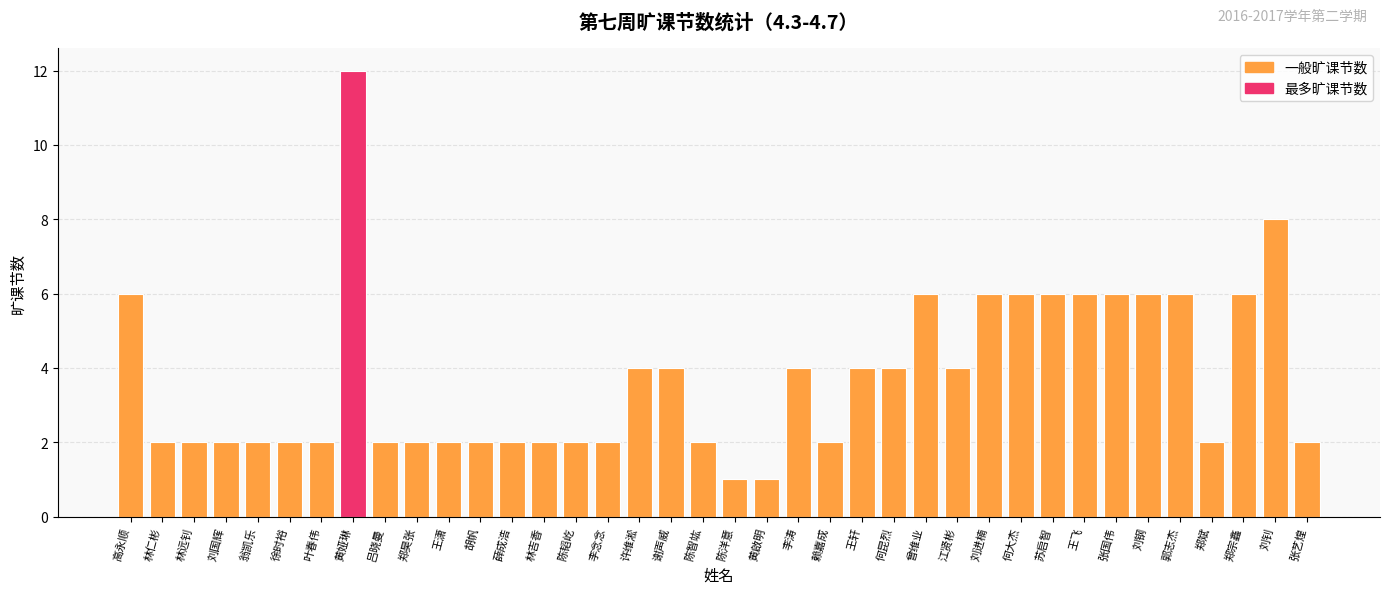

What position from the left is 张国伟?

32